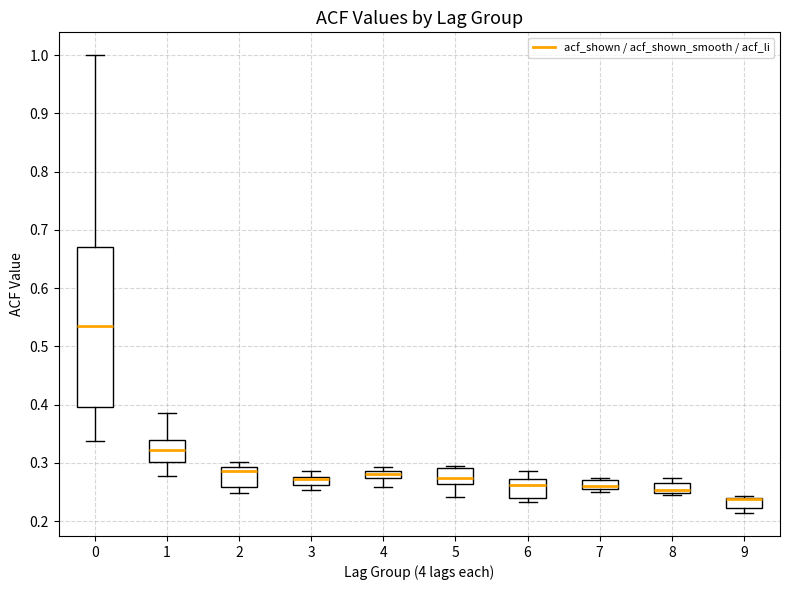

Which box is the tallest, from its lower edge to its upper edge?

0